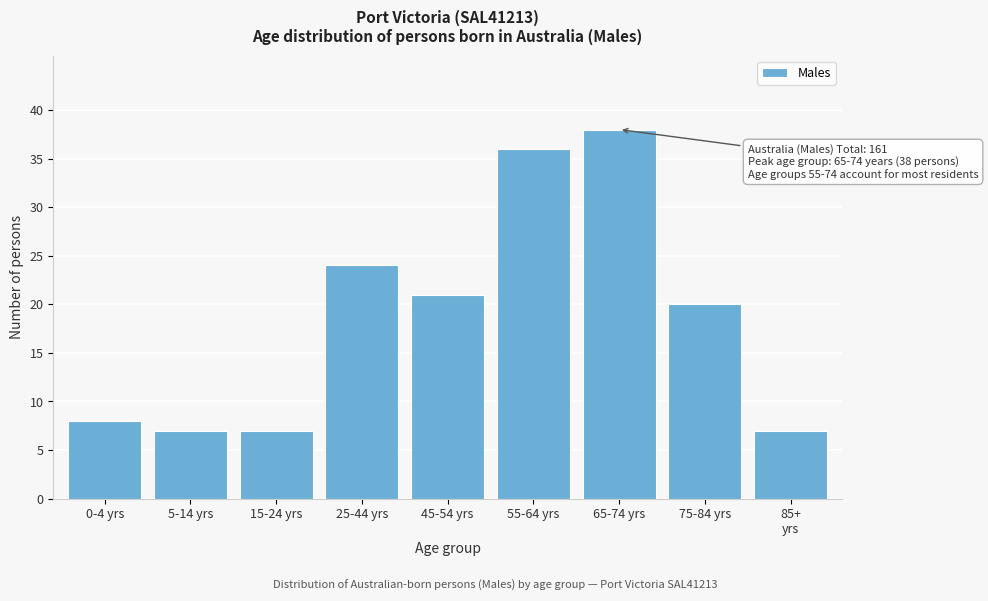

Reading left to right, list all the values displayed in this chart.

8	7	7	24	21	36	38	20	7